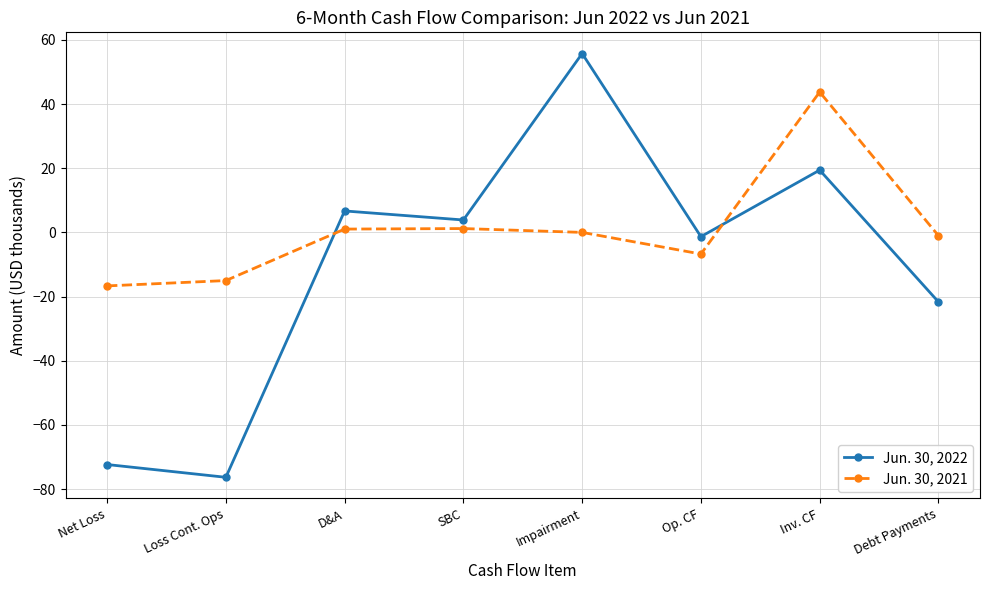

What is the value of the Jun. 30, 2021 point at the 2nd from the left?

-15.0